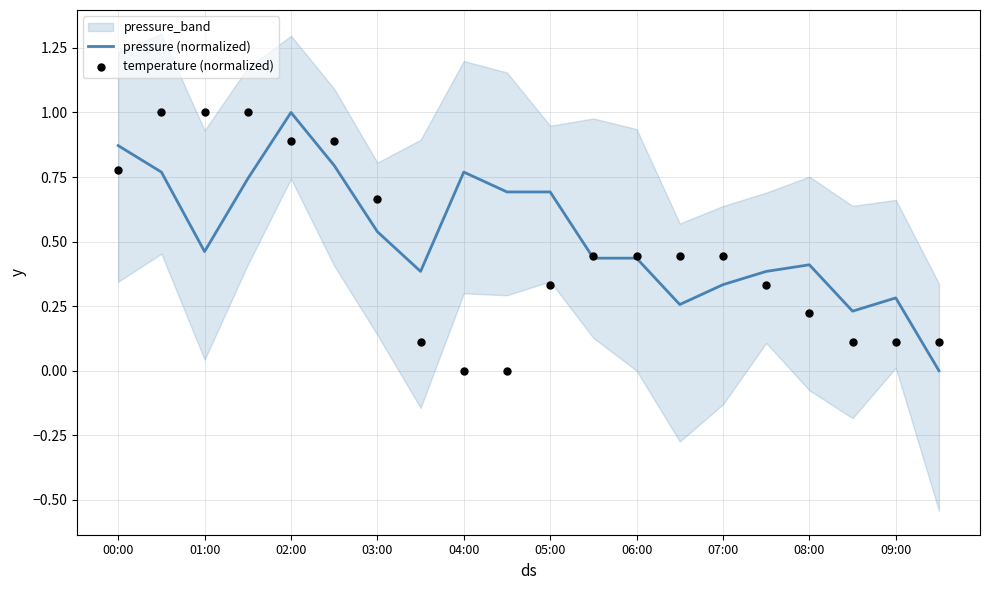

The value of pressure (normalized) at 04:00 is 1.3. True or false?

False